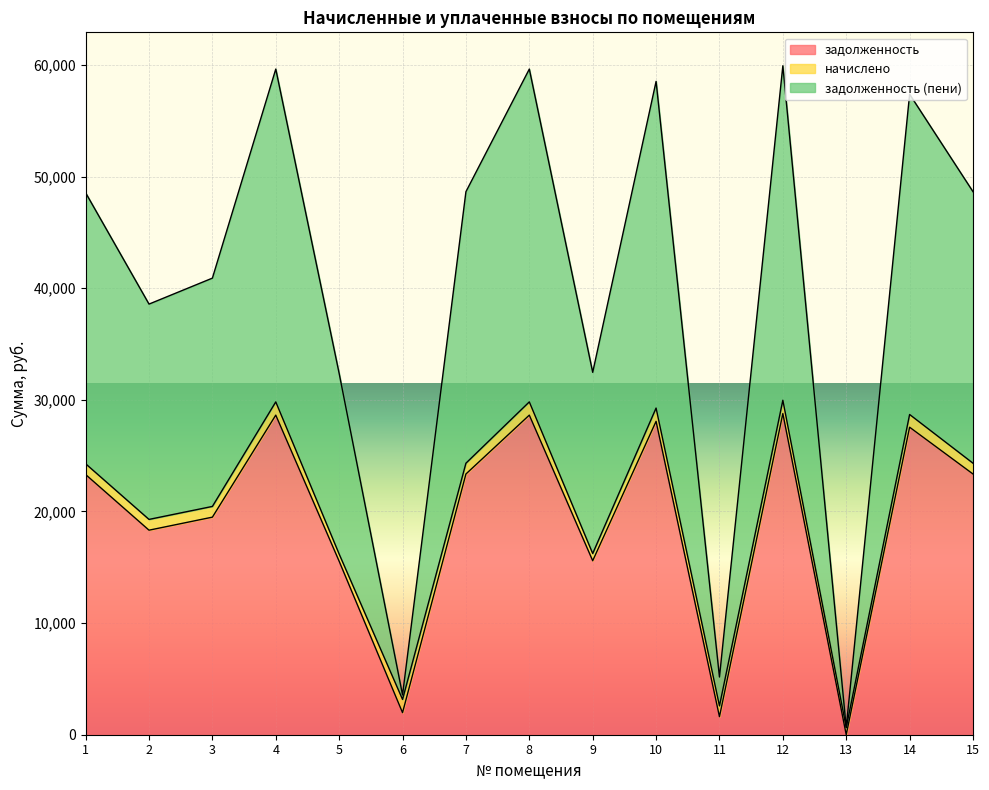

What is the highest value of the задолженность series?

28770.8